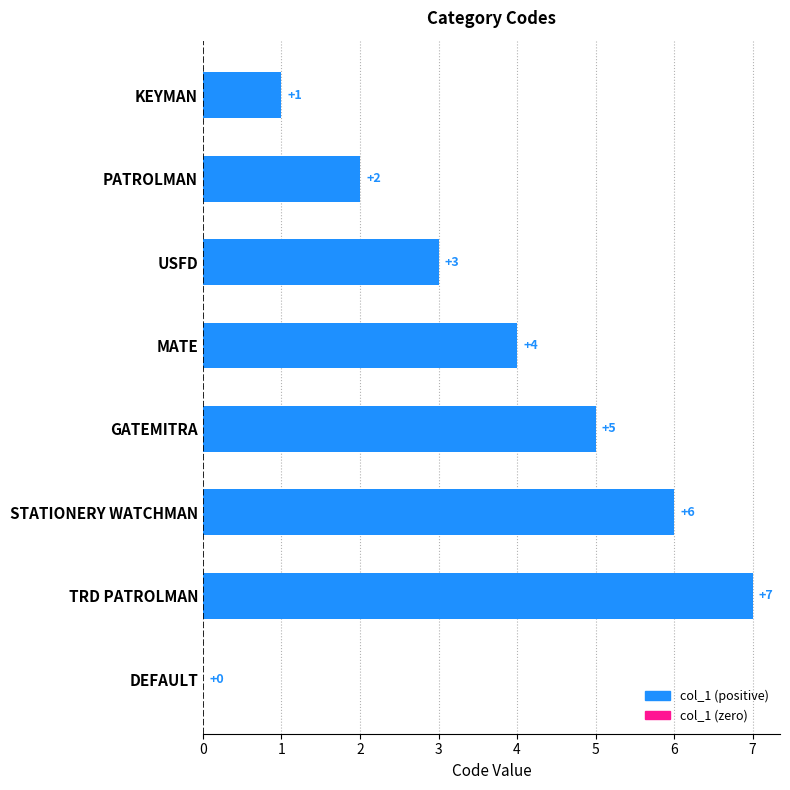

What is the change in value from KEYMAN to PATROLMAN?

+1